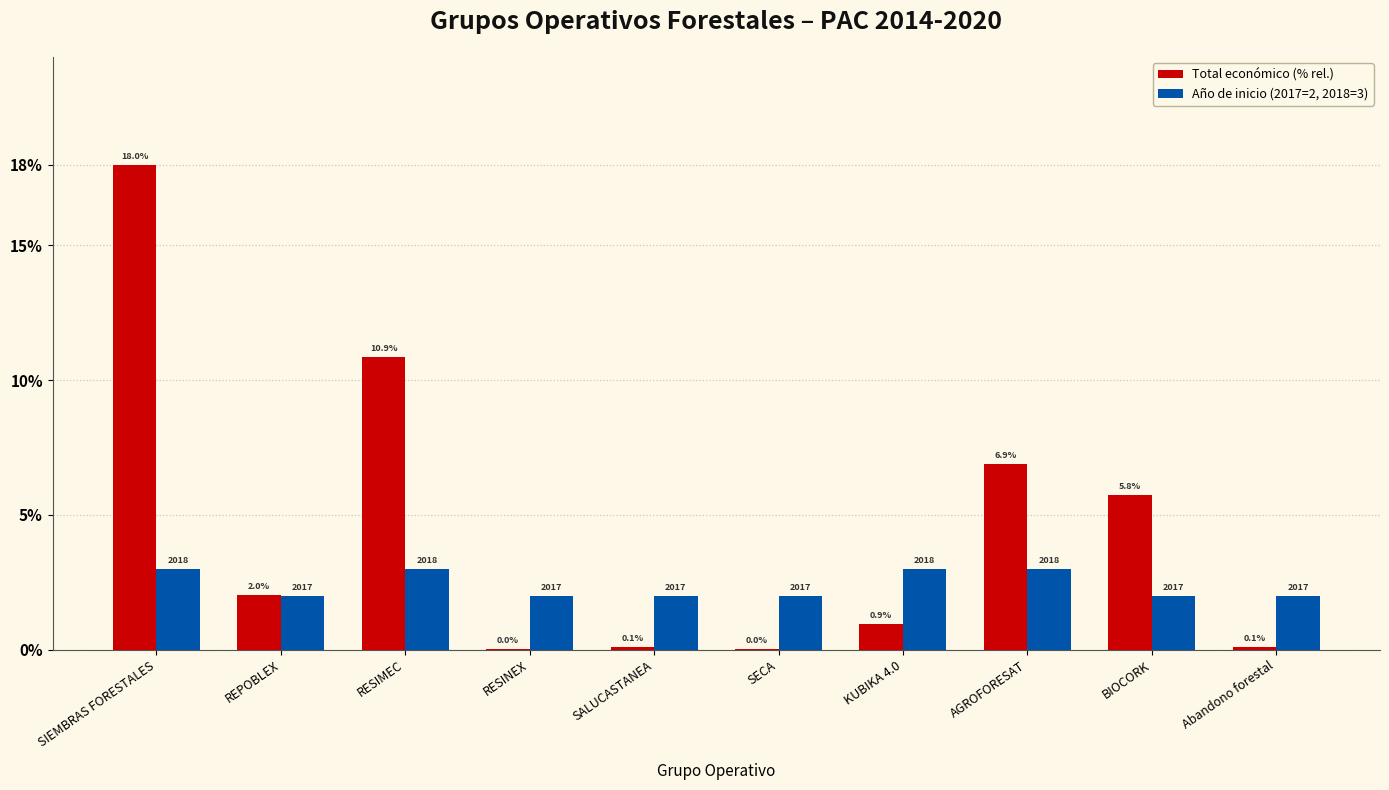

Which series changed the most between REPOBLEX and SALUCASTANEA?

Total económico (% rel.)